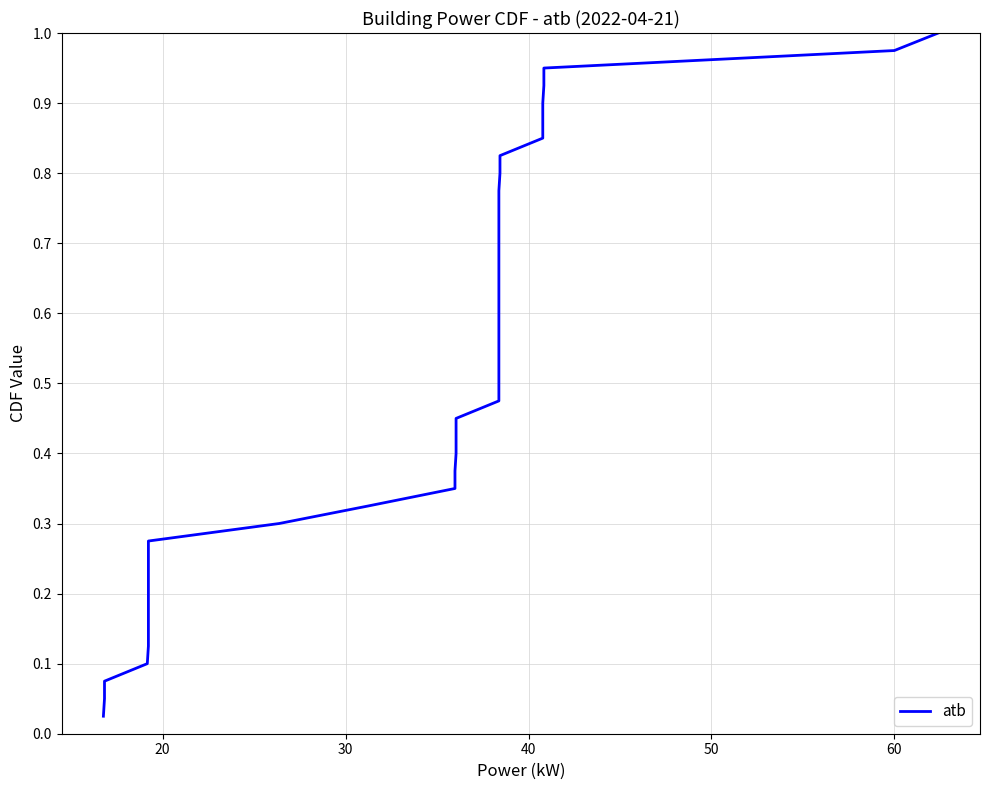

What is the value of the 34th point from the left?

0.8